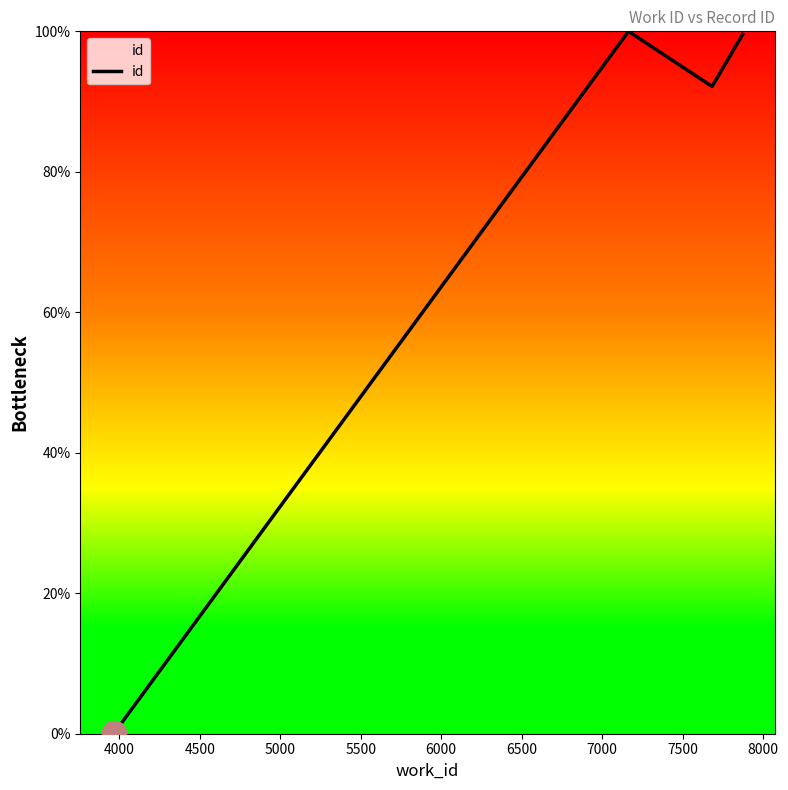

True or false: the data has more than 0 interior local peaks.

True